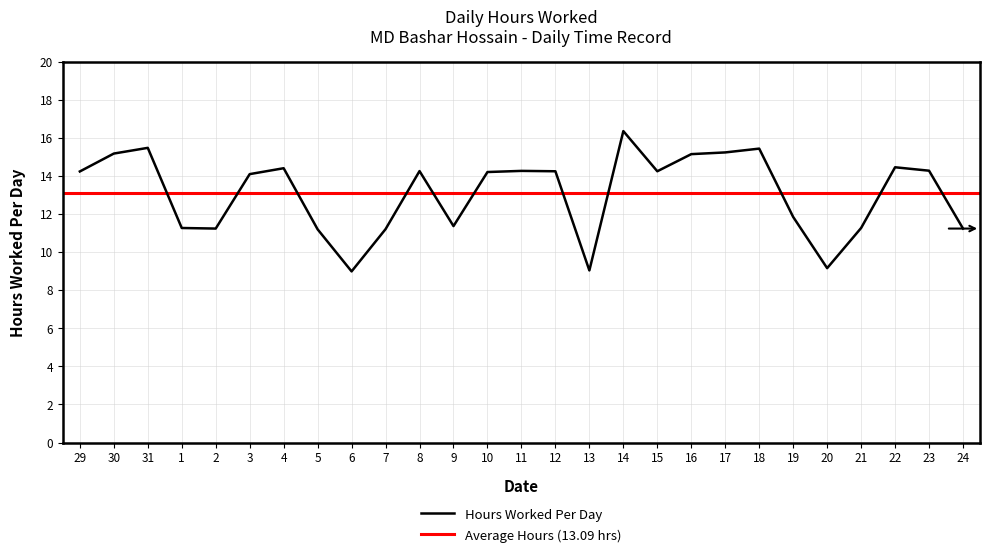

Reading right to left, transcribe all the data shown in this chart.

24=11.2	23=14.3	22=14.5	21=11.3	20=9.2	19=11.8	18=15.4	17=15.2	16=15.2	15=14.2	14=16.4	13=9.0	12=14.2	11=14.3	10=14.2	9=11.4	8=14.3	7=11.2	6=9.0	5=11.2	4=14.4	3=14.1	2=11.2	1=11.3	31=15.5	30=15.2	29=14.2